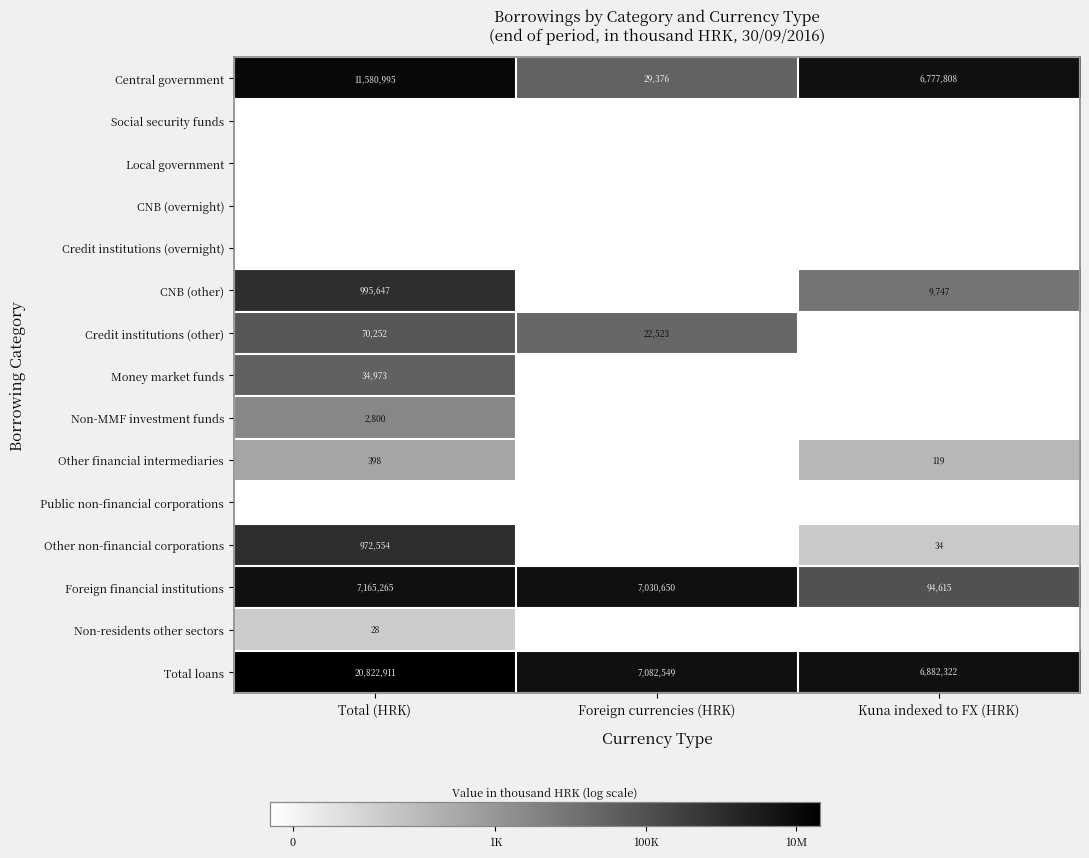

Count the number of data series in this chart.

15